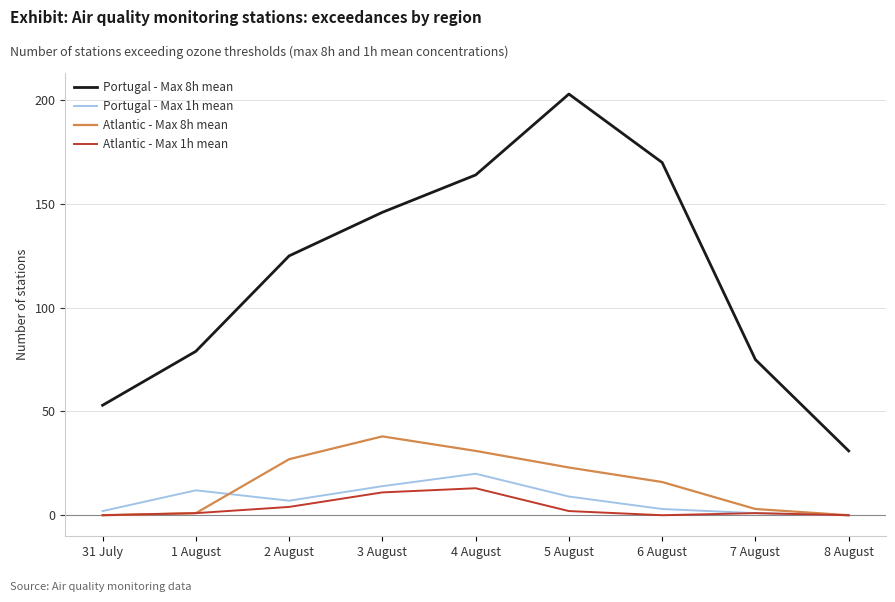

Where does the Atlantic - Max 8h mean series first go above 16?

2 August